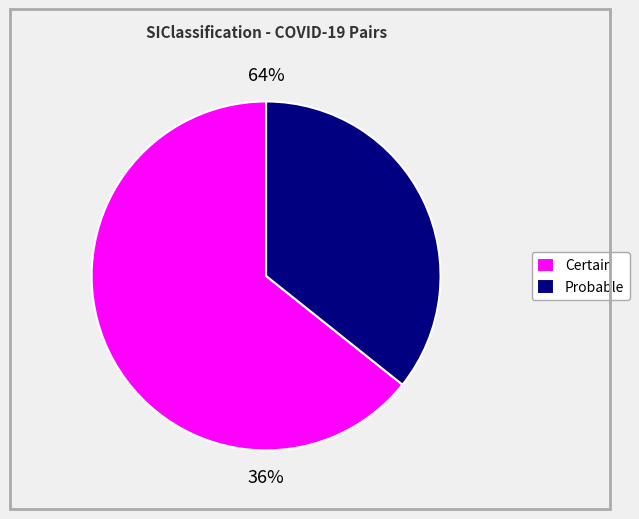

What percentage is NOT represented by Probable?

64.3%